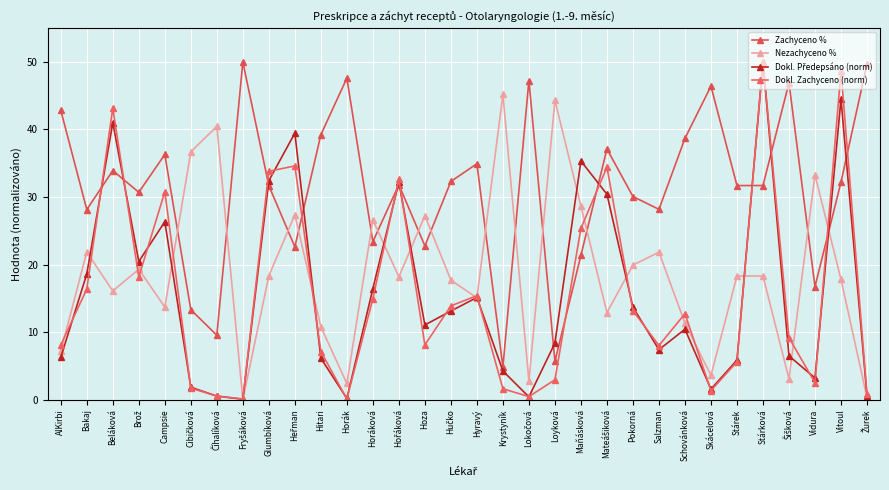

What is the difference between the highest and lowest values at Brož?

12.6